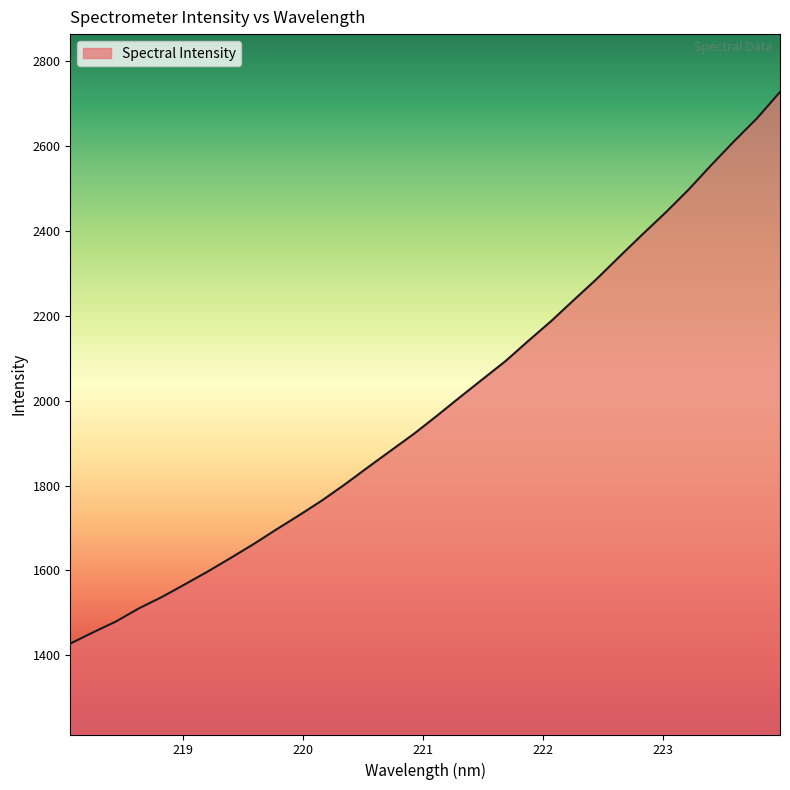

What is the smallest value displayed?

1427.7